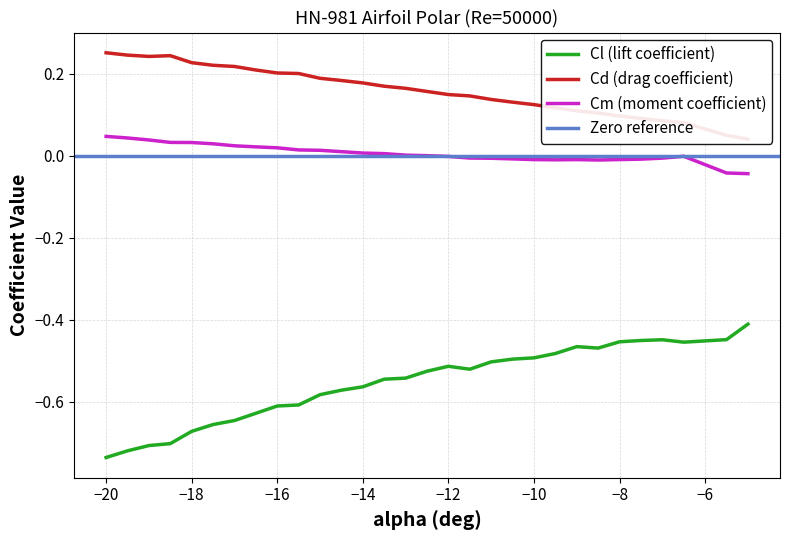

What is the average value of the Cl series?

-0.6